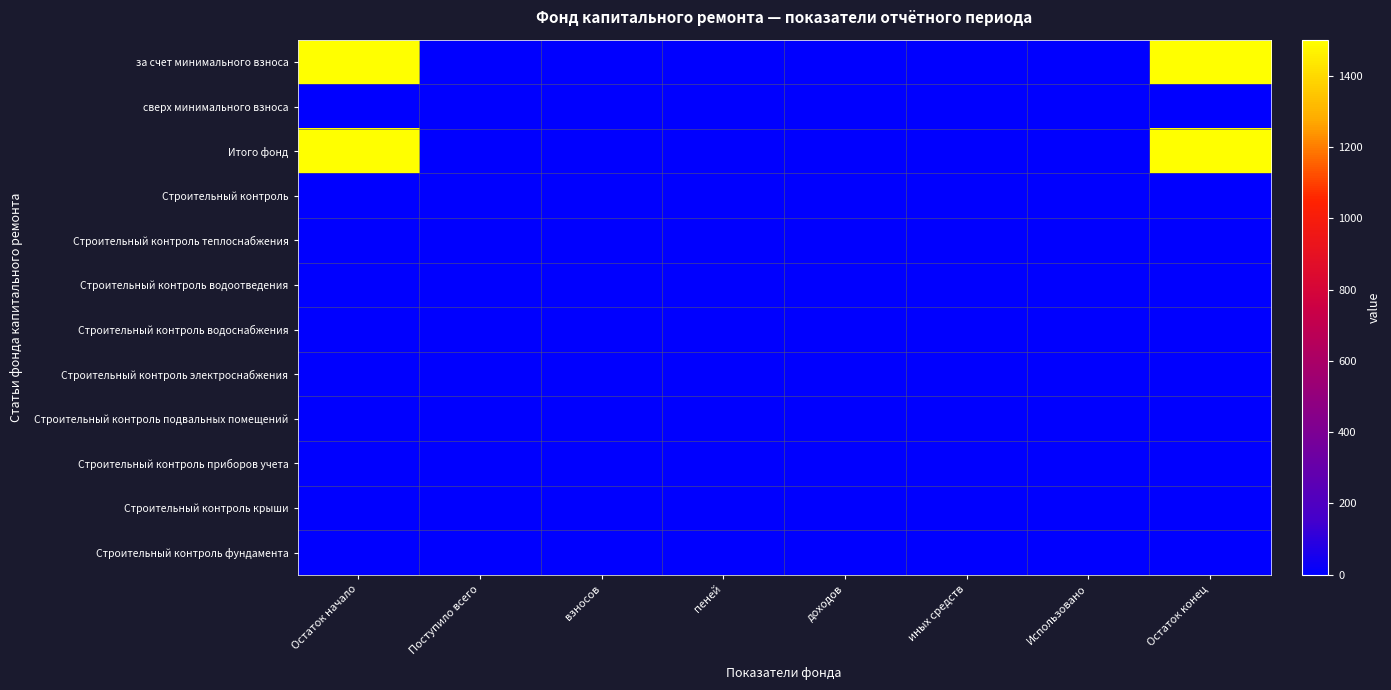

Reading left to right, what are all the values shown in this chart?

за счет минимального взноса: Остаток начало=1501.5	Поступило всего=-0.7	взносов=-0.7	пеней=0.0	доходов=0.0	иных средств=0.0	Использовано=0.0	Остаток конец=1500.8
сверх минимального взноса: Остаток начало=0.0	Поступило всего=0.0	взносов=0.0	пеней=0.0	доходов=0.0	иных средств=0.0	Использовано=0.0	Остаток конец=0.0
Итого фонд: Остаток начало=1501.5	Поступило всего=-0.7	взносов=-0.7	пеней=0.0	доходов=0.0	иных средств=0.0	Использовано=0.0	Остаток конец=1500.8
Строительный контроль: Остаток начало=0.0	Поступило всего=0.0	взносов=0.0	пеней=0.0	доходов=0.0	иных средств=0.0	Использовано=0.0	Остаток конец=0.0
Строительный контроль теплоснабжения: Остаток начало=0.0	Поступило всего=0.0	взносов=0.0	пеней=0.0	доходов=0.0	иных средств=0.0	Использовано=0.0	Остаток конец=0.0
Строительный контроль водоотведения: Остаток начало=0.0	Поступило всего=0.0	взносов=0.0	пеней=0.0	доходов=0.0	иных средств=0.0	Использовано=0.0	Остаток конец=0.0
Строительный контроль водоснабжения: Остаток начало=0.0	Поступило всего=0.0	взносов=0.0	пеней=0.0	доходов=0.0	иных средств=0.0	Использовано=0.0	Остаток конец=0.0
Строительный контроль электроснабжения: Остаток начало=0.0	Поступило всего=0.0	взносов=0.0	пеней=0.0	доходов=0.0	иных средств=0.0	Использовано=0.0	Остаток конец=0.0
Строительный контроль подвальных помещений: Остаток начало=0.0	Поступило всего=0.0	взносов=0.0	пеней=0.0	доходов=0.0	иных средств=0.0	Использовано=0.0	Остаток конец=0.0
Строительный контроль приборов учета: Остаток начало=0.0	Поступило всего=0.0	взносов=0.0	пеней=0.0	доходов=0.0	иных средств=0.0	Использовано=0.0	Остаток конец=0.0
Строительный контроль крыши: Остаток начало=0.0	Поступило всего=0.0	взносов=0.0	пеней=0.0	доходов=0.0	иных средств=0.0	Использовано=0.0	Остаток конец=0.0
Строительный контроль фундамента: Остаток начало=0.0	Поступило всего=0.0	взносов=0.0	пеней=0.0	доходов=0.0	иных средств=0.0	Использовано=0.0	Остаток конец=0.0